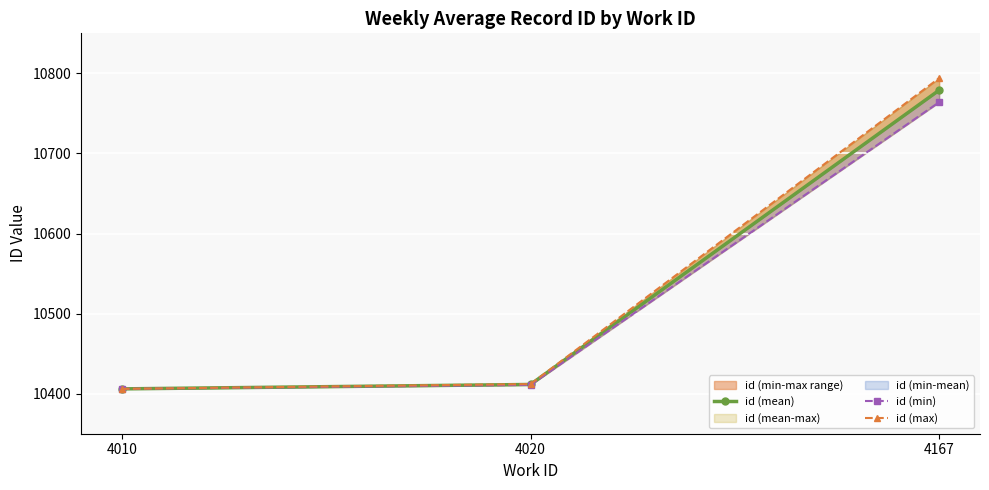

True or false: id (min) has a value of 10406.0 at 4010.

True